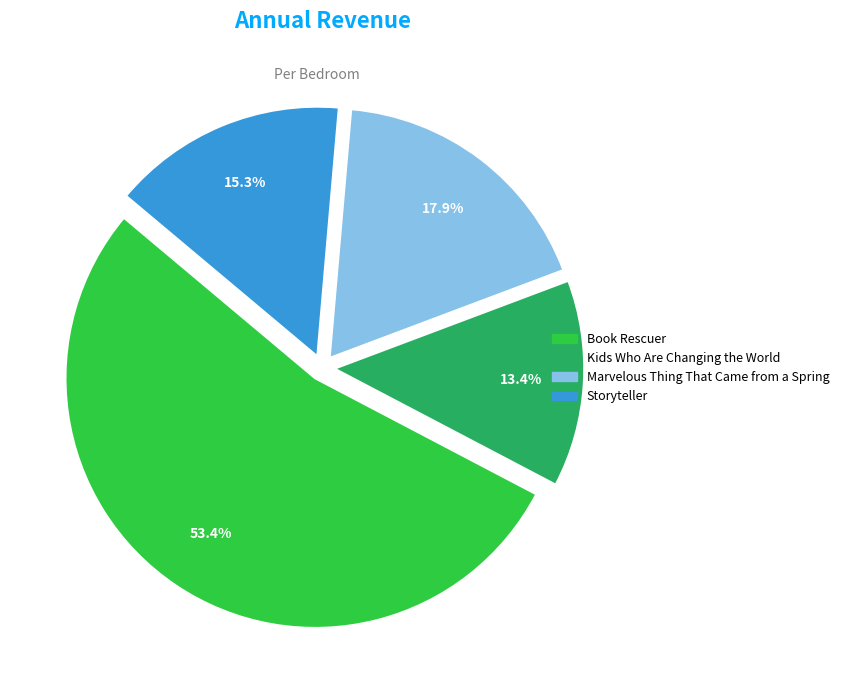

Which category accounts for the majority?

Book Rescuer